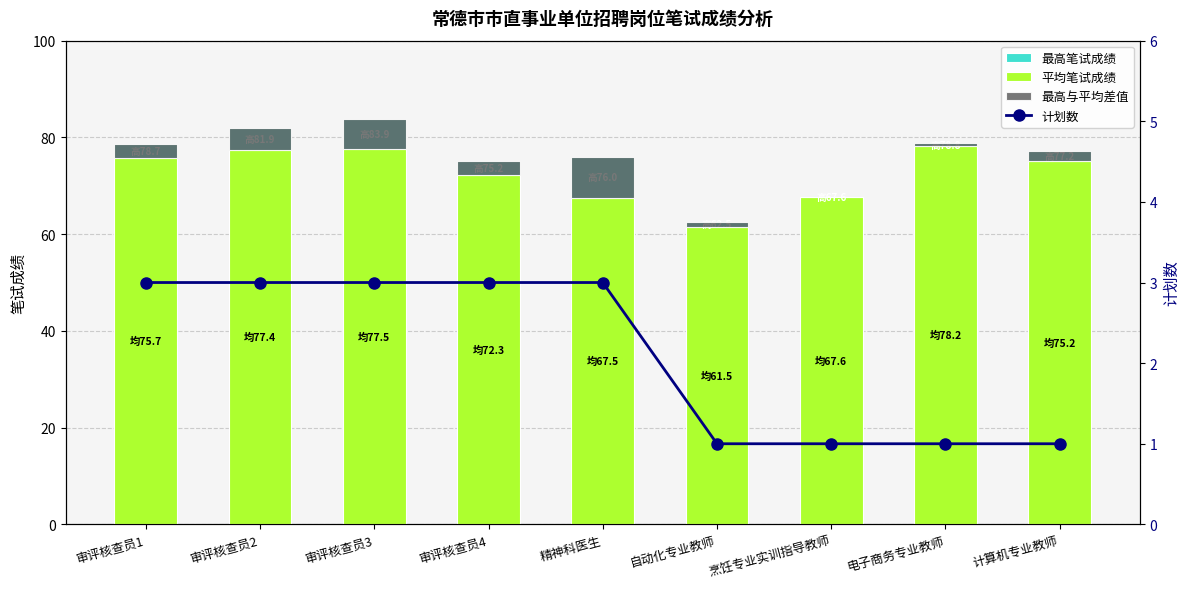

What is the label of the 4th bar from the right?

自动化专业教师